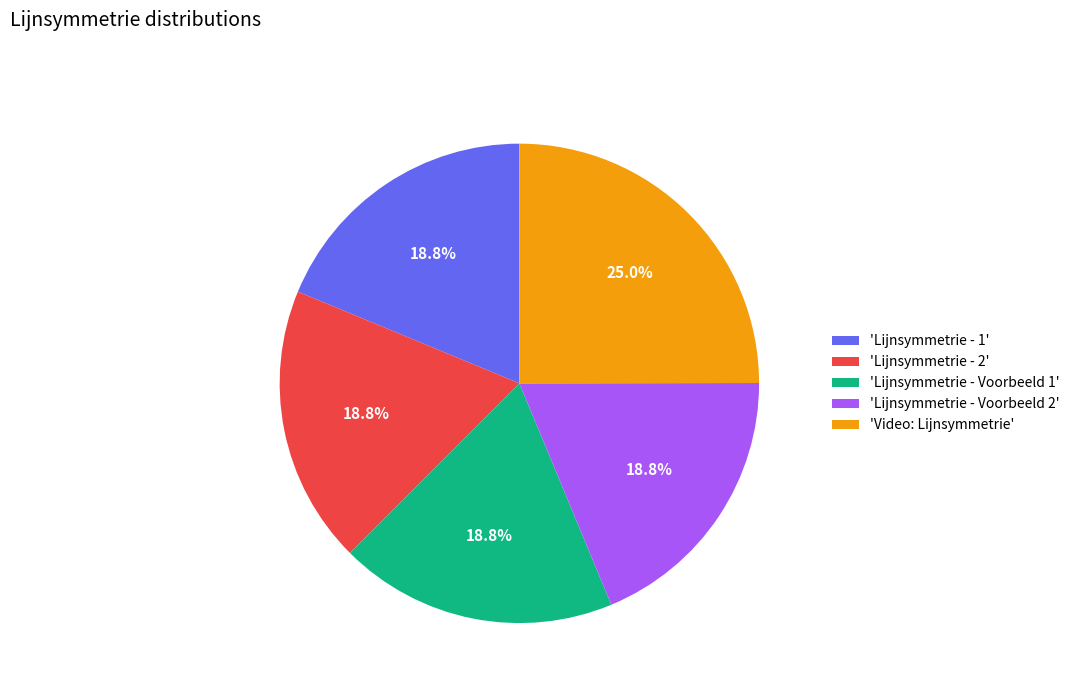

Combined, do 'Lijnsymmetrie - 1' and 'Lijnsymmetrie - Voorbeeld 1' account for over 50%?

No